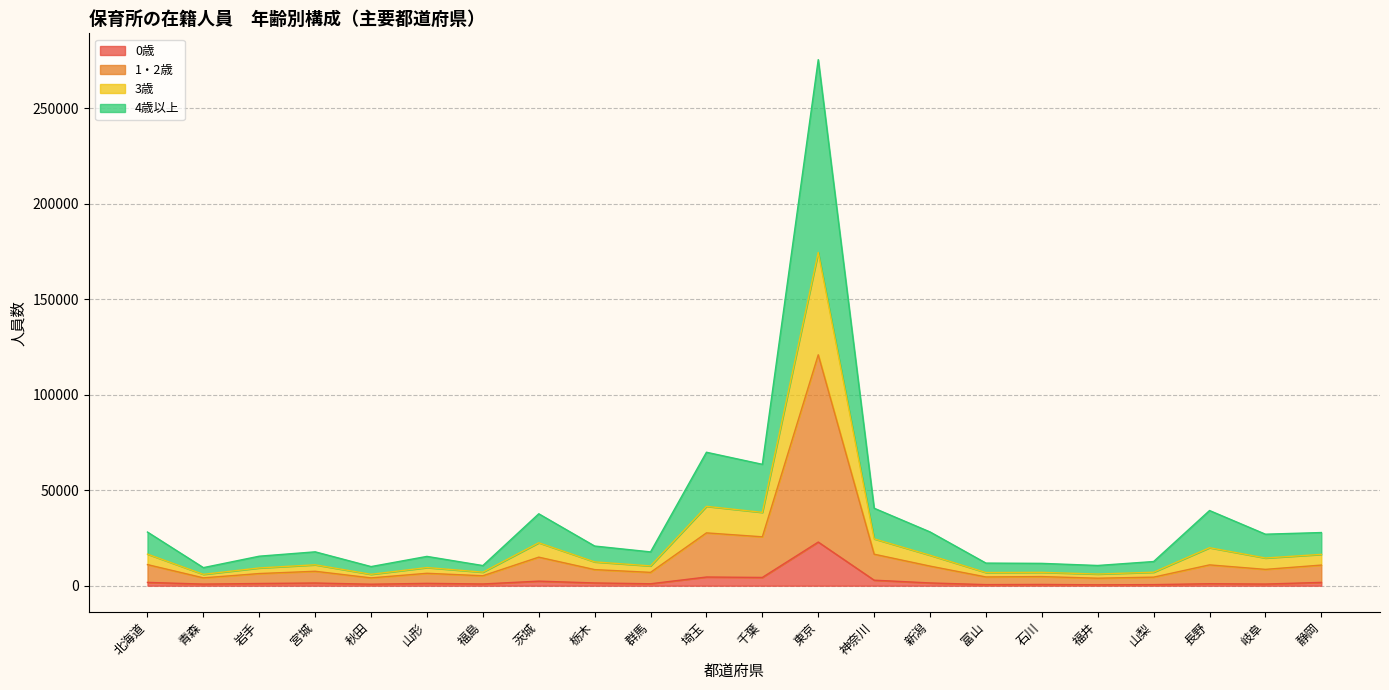

At which category is the sum across all series the highest?

東京